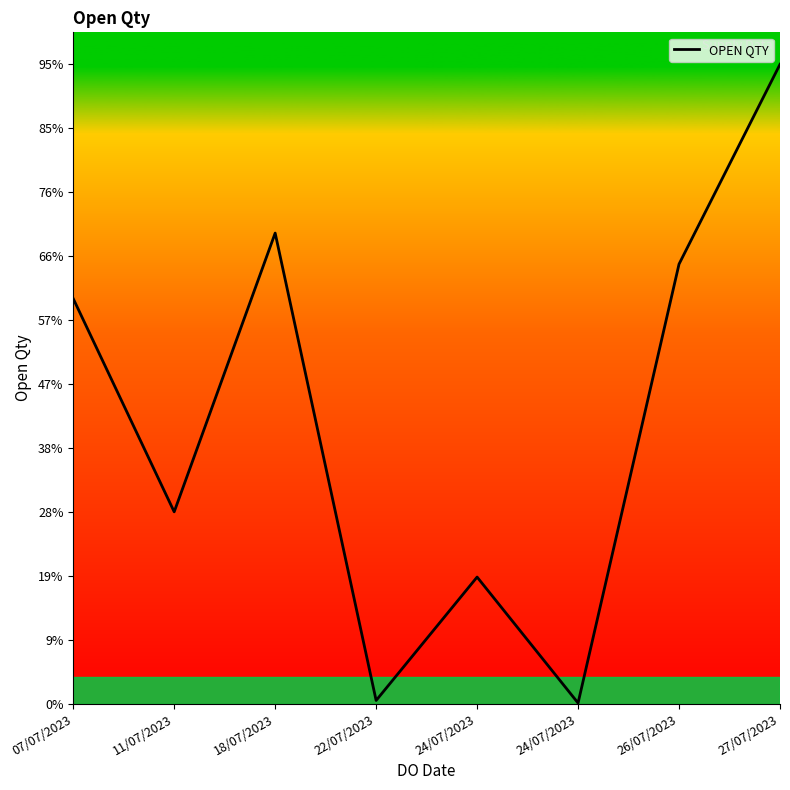

True or false: the data shows 3 at 24/07/2023.

False